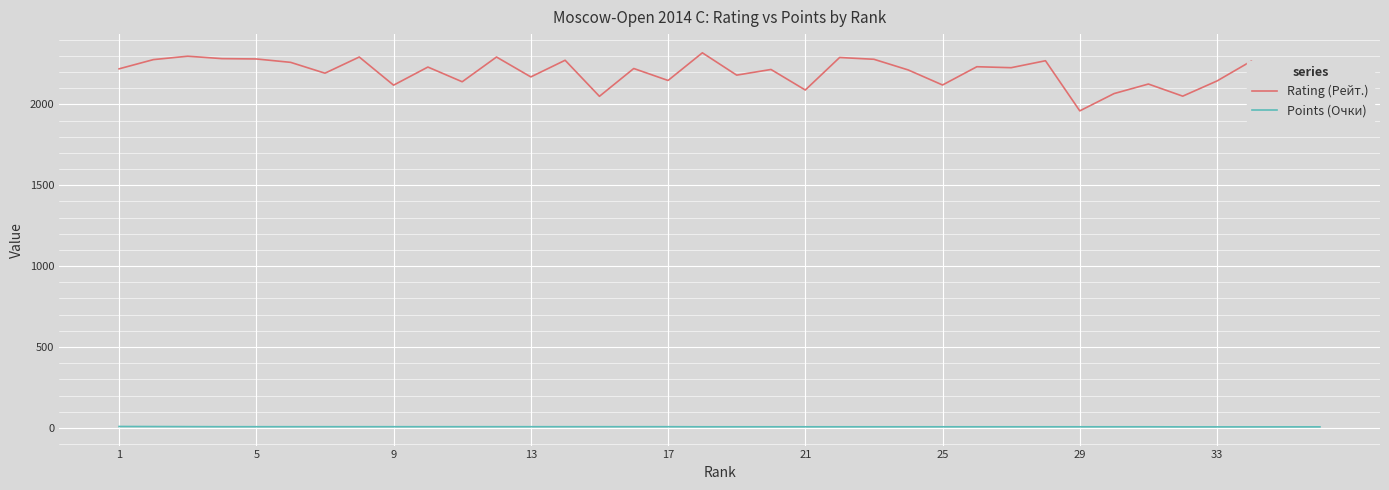

Which series has the largest range (max minus min)?

Rating (Рейт.)